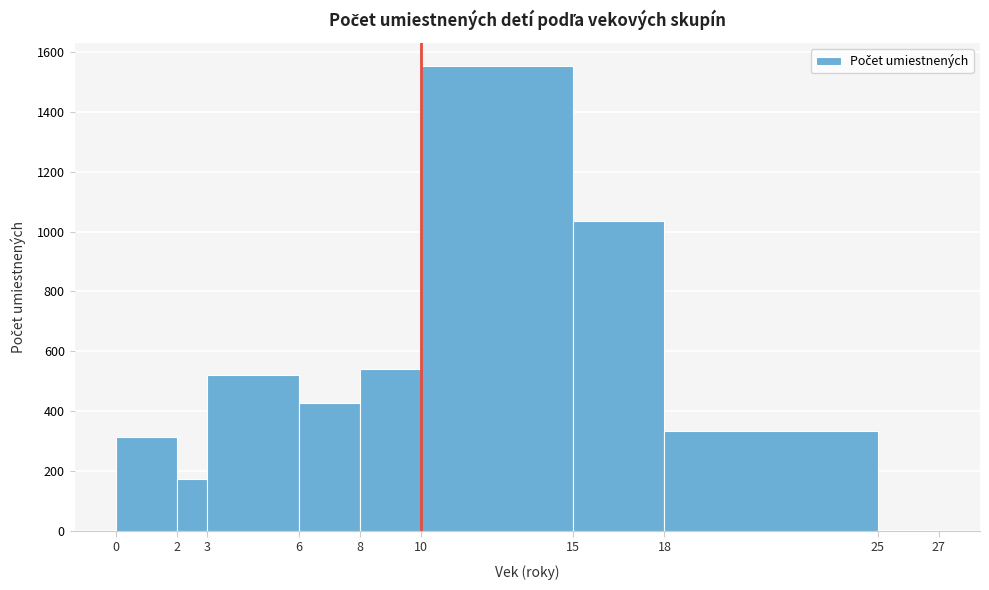

Reading left to right, transcribe this chart: for each bar, give the range it covers on the x-axis and its height. The values are not printed on the chart, so give them approximately, as read against the axis.

0 to 2: 320
2 to 3: 180
3 to 6: 520
6 to 8: 420
8 to 10: 540
10 to 15: 1560
15 to 18: 1040
18 to 25: 340
25 to 27: under 20